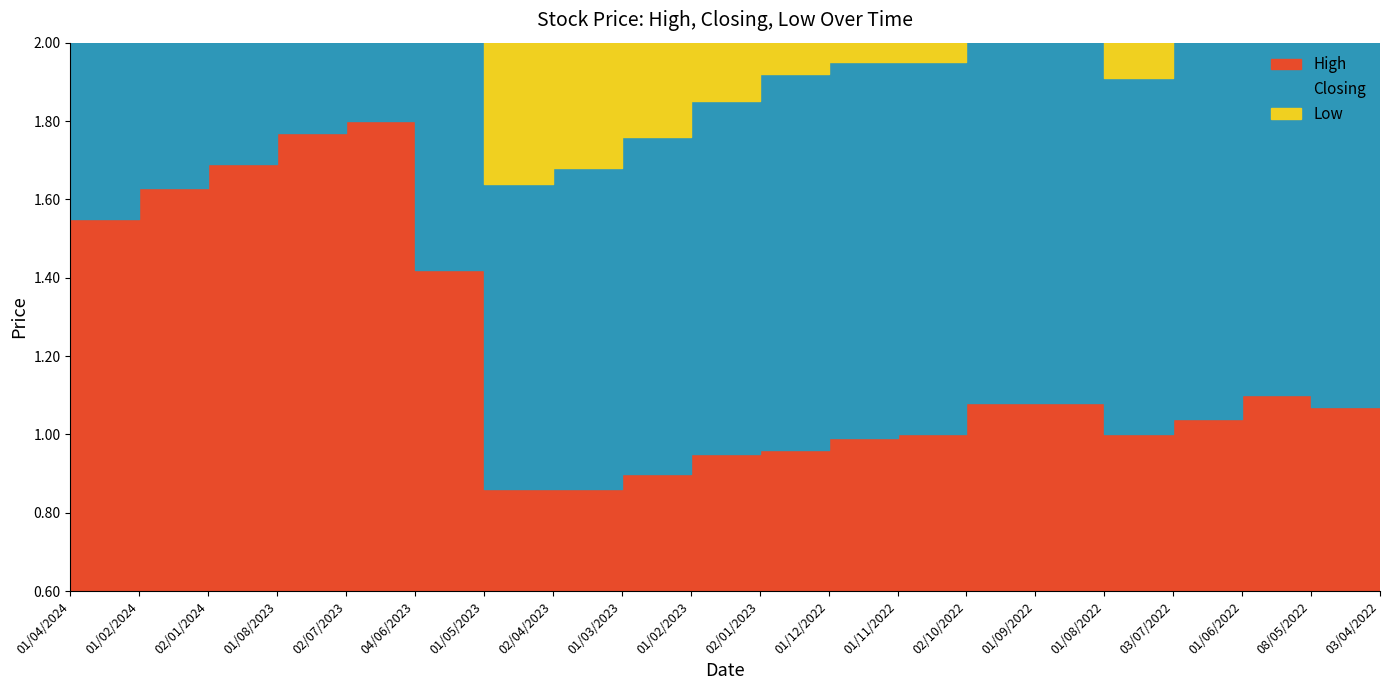

True or false: High and Closing cross at least once.

False